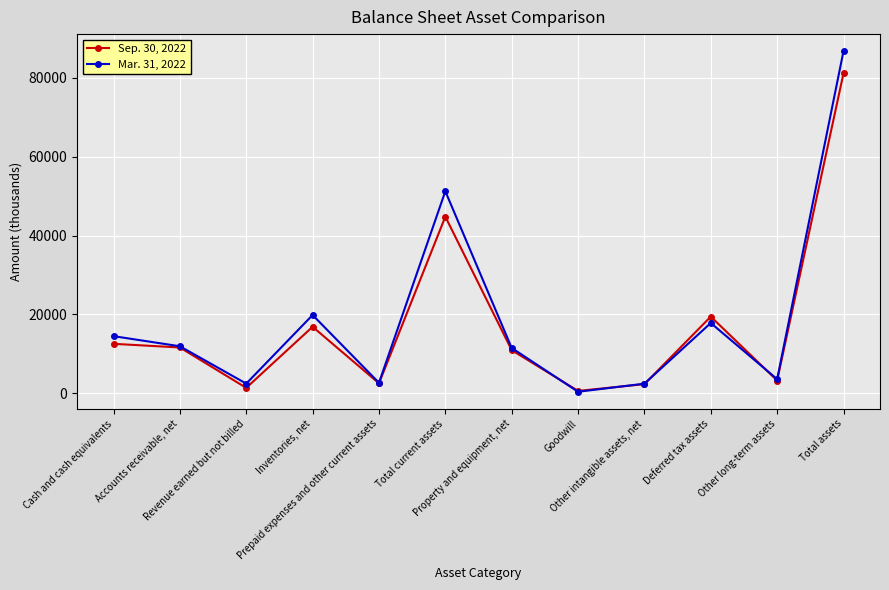

Does the chart have visible grid lines?

Yes